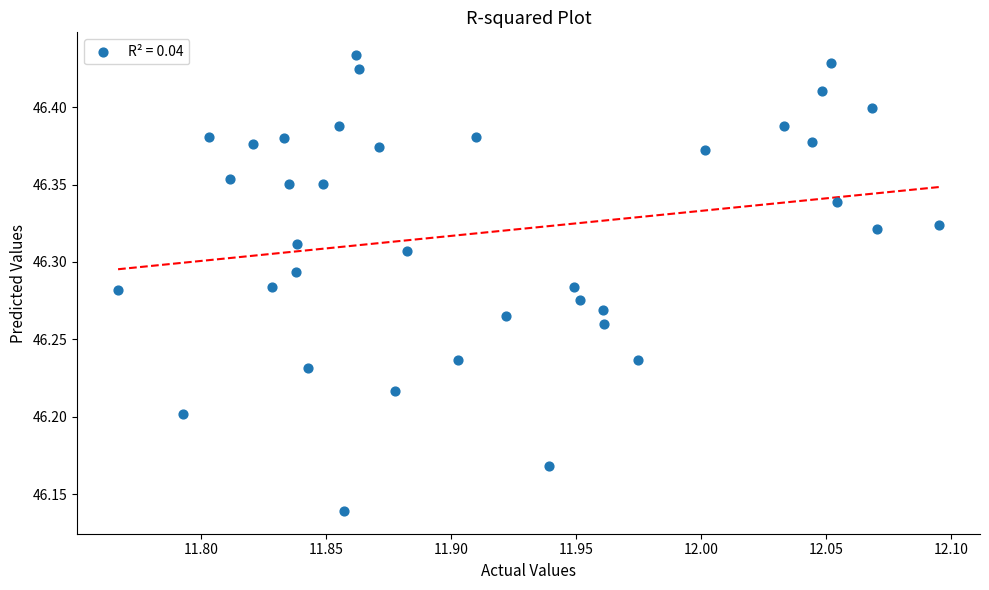

What is the range of Y values (max minus min)?

0.3